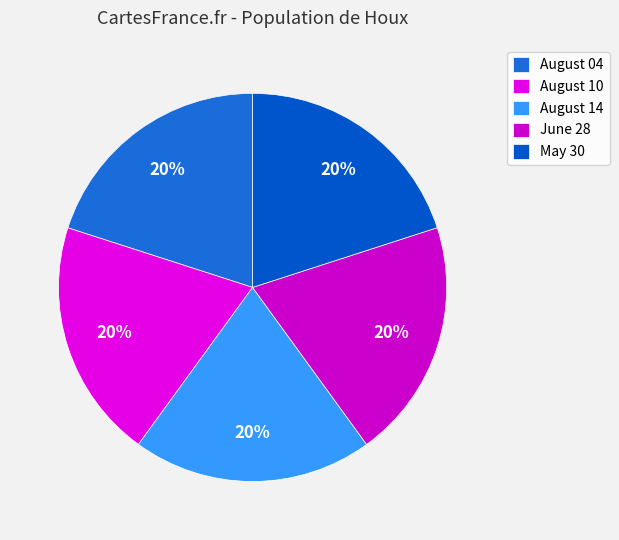

Do August 04 and August 14 together represent more than half of the pie?

No